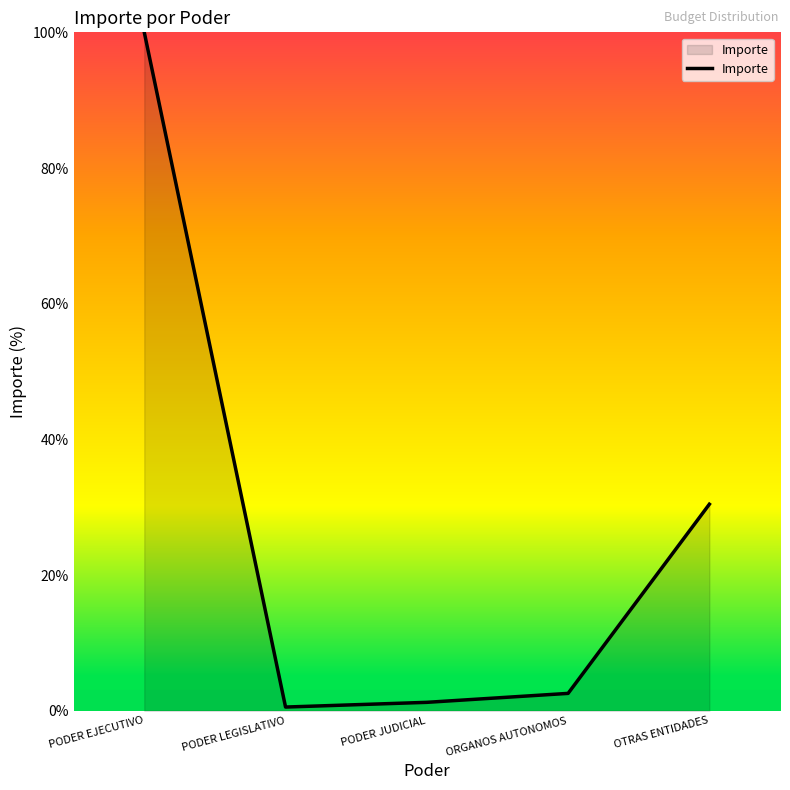

How many categories are shown in the chart?

5